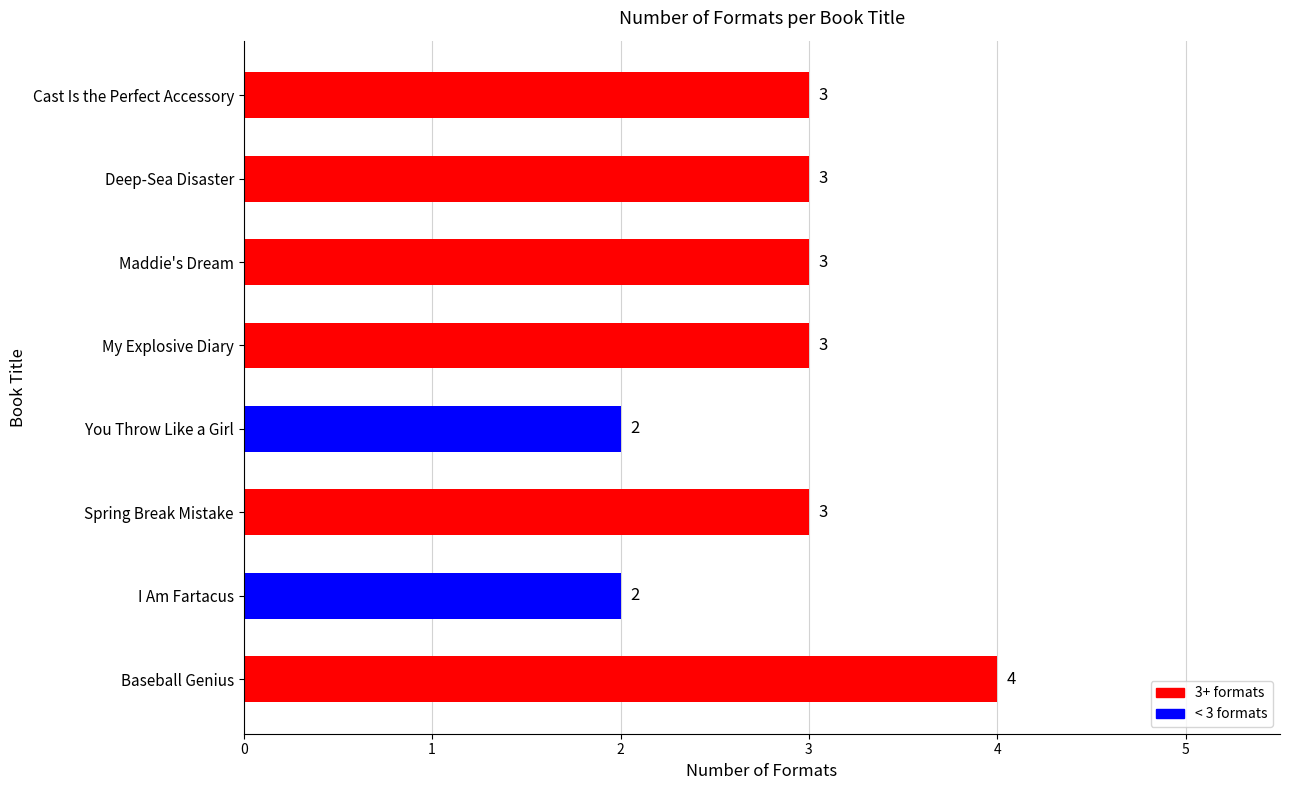

What is the ratio of the value at Deep-Sea Disaster to the value at Maddie's Dream?

1.0